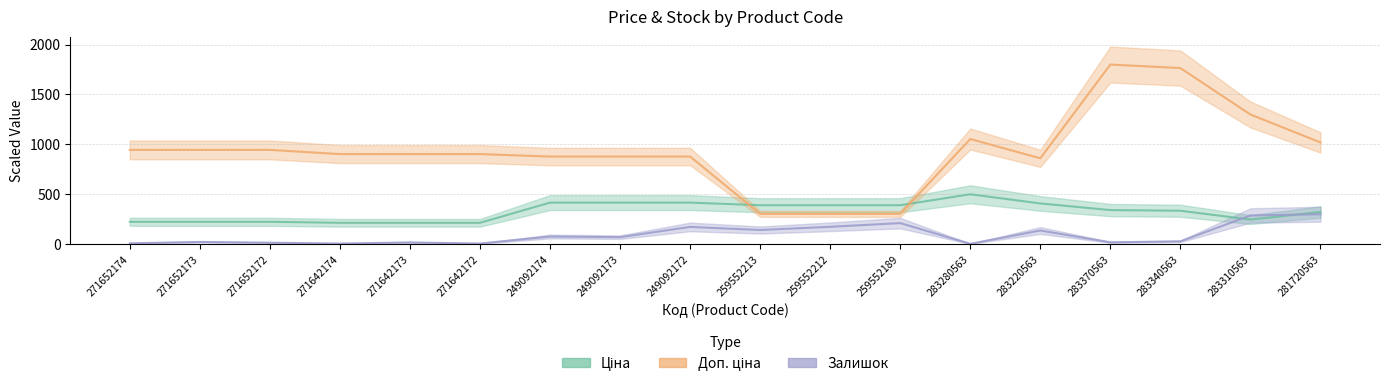

The Залишок series shows 142.0 at 259552213. True or false?

True